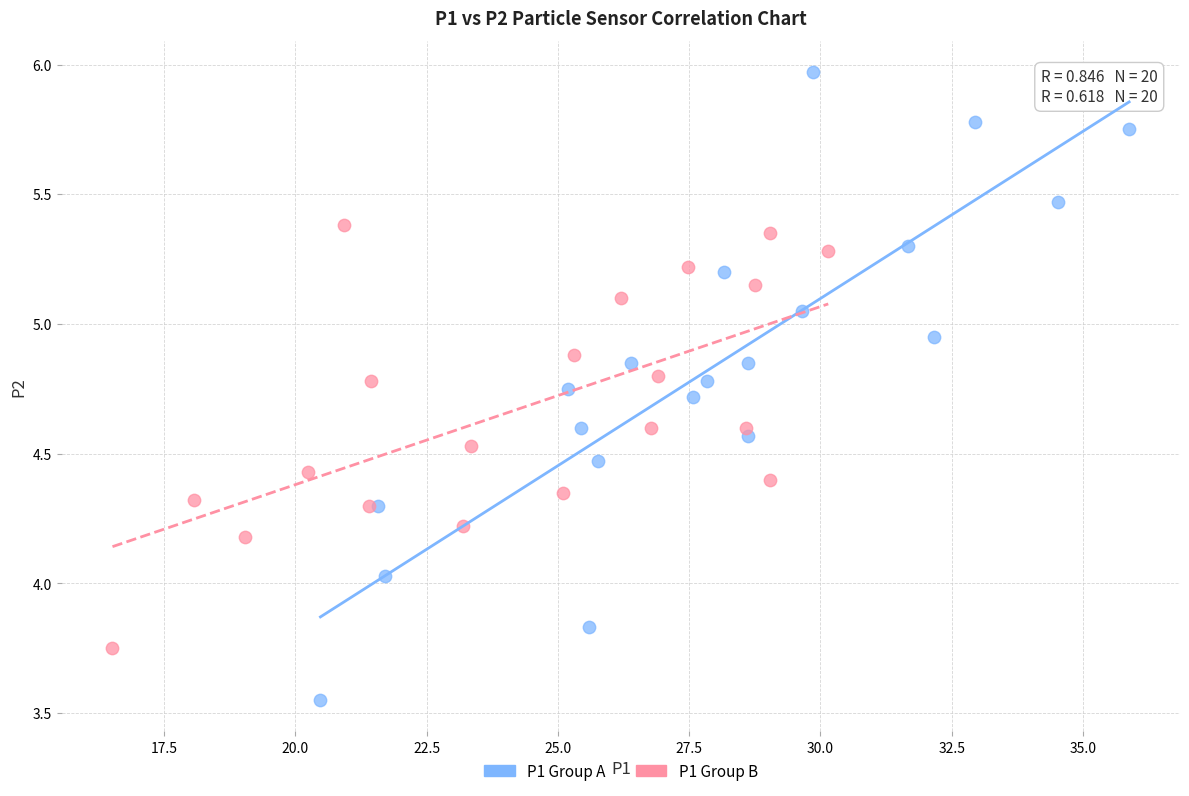

Which series reaches the maximum Y coordinate?

P1 Group A